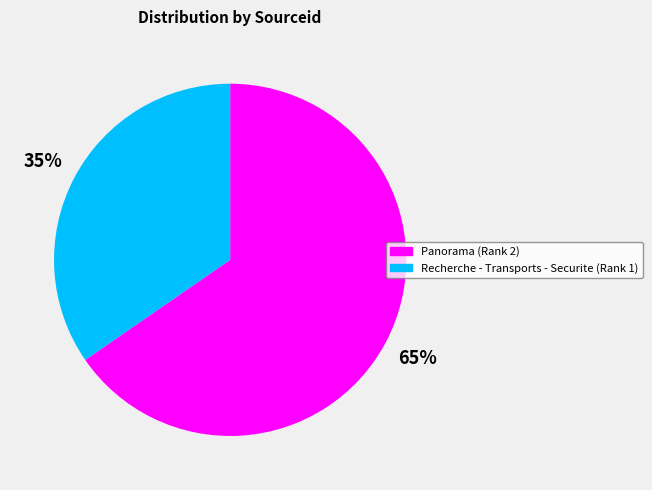

Between Recherche - Transports - Securite (Rank 1) and Panorama (Rank 2), which is larger?

Panorama (Rank 2)